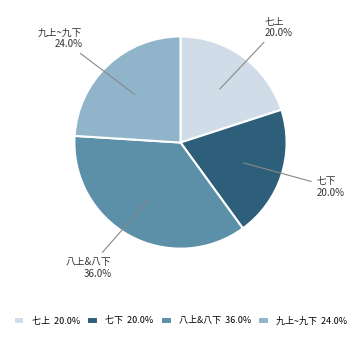

Which has a higher value, 七下 or 八上&八下?

八上&八下